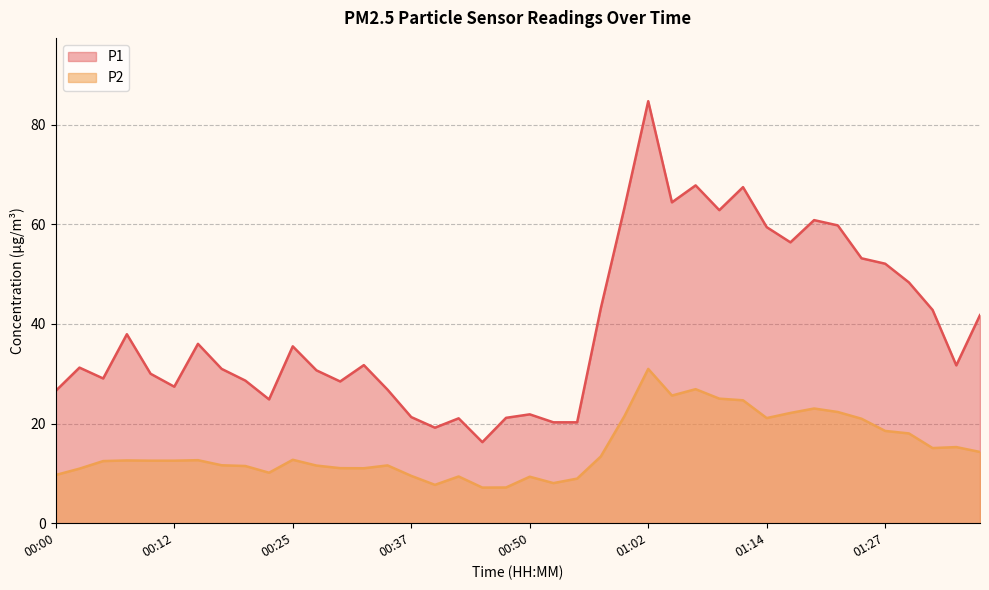

Which series changed the most between 00:12 and 00:35?

P2